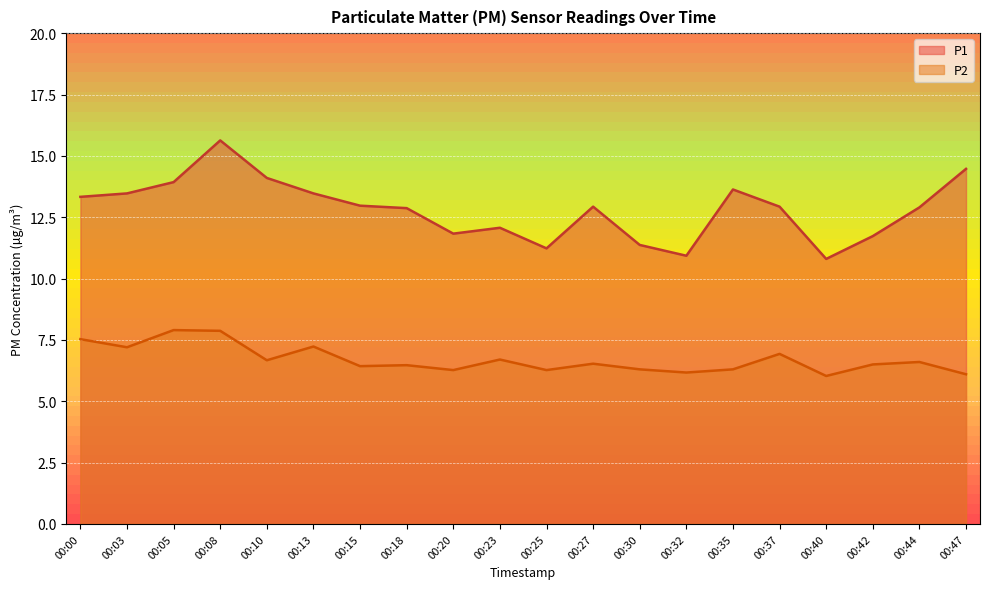

What are all the series names shown in the legend?

P1, P2